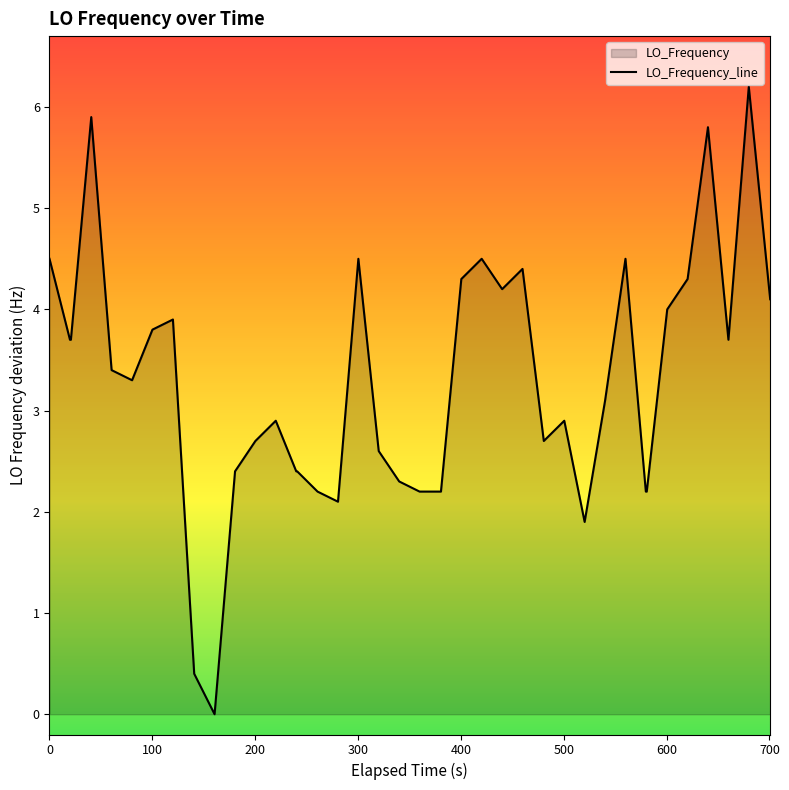

What is the maximum value shown in the chart?

6.2